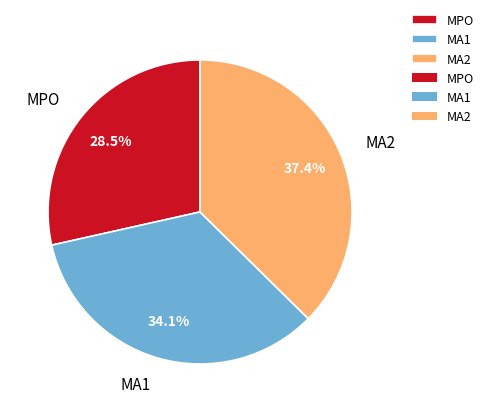

To the nearest percent, what is the average slice percentage?

33%